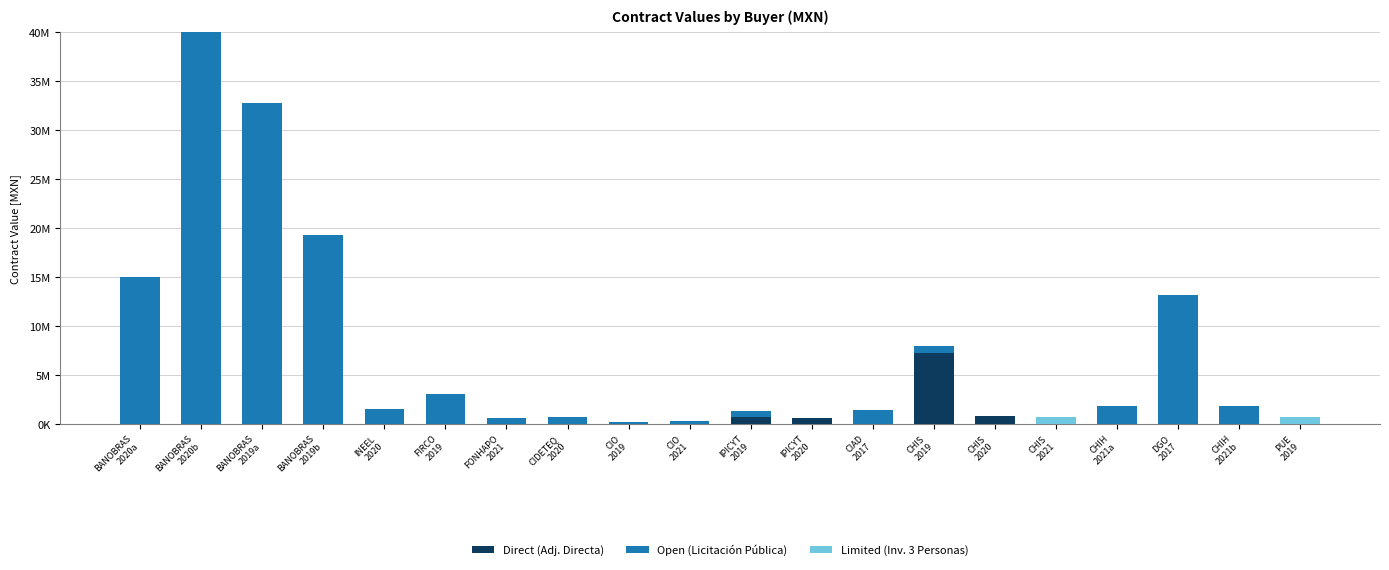

What is the average value of the Direct (Adj. Directa) series?

471687.2